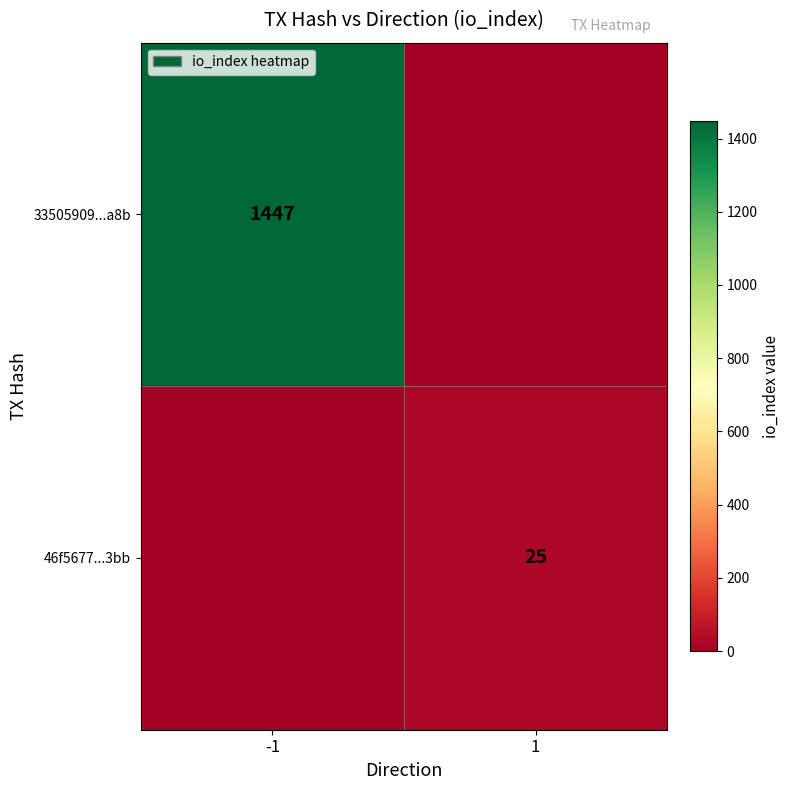

True or false: 33505909...a8b has a value of 684 at -1.

False